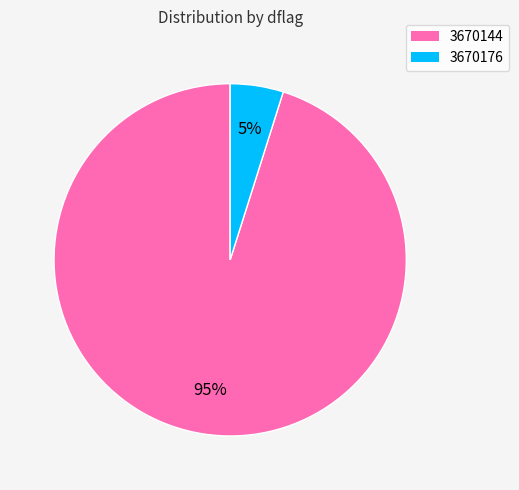

To the nearest percent, what is the difference between the largest and smallest slice percentages?

90%